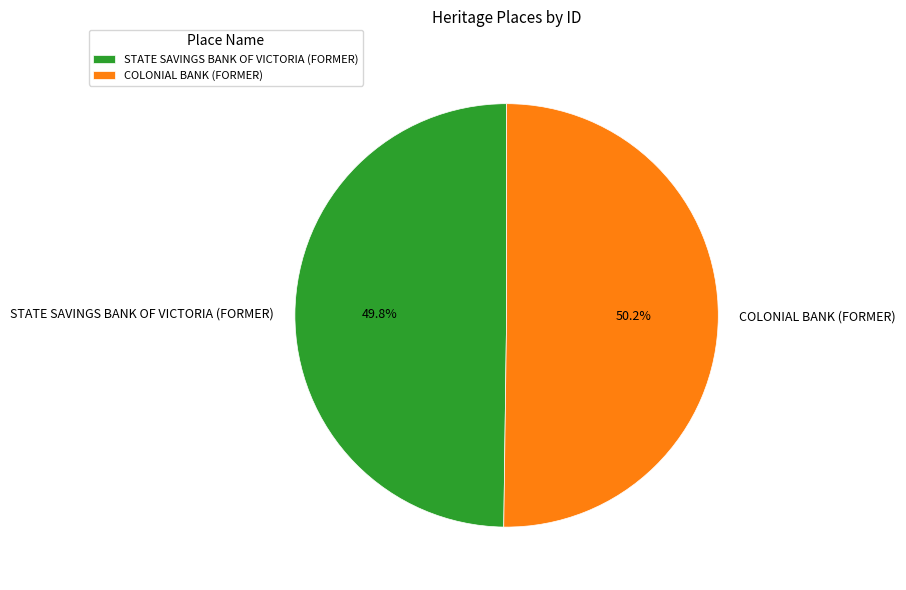

Count the number of slices in the pie.

2